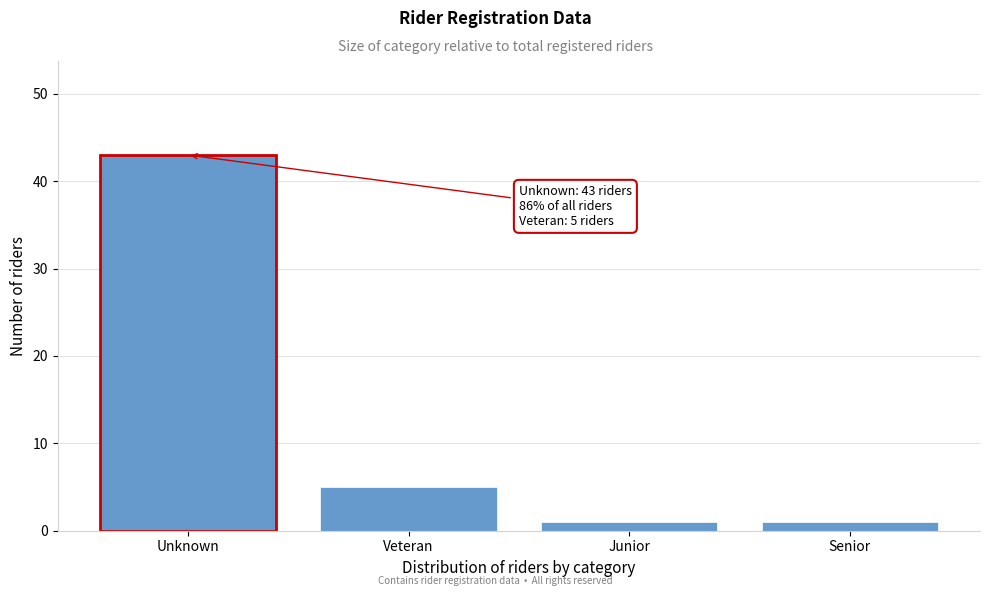

Reading right to left, transcribe all the data shown in this chart.

Senior=1	Junior=1	Veteran=5	Unknown=43